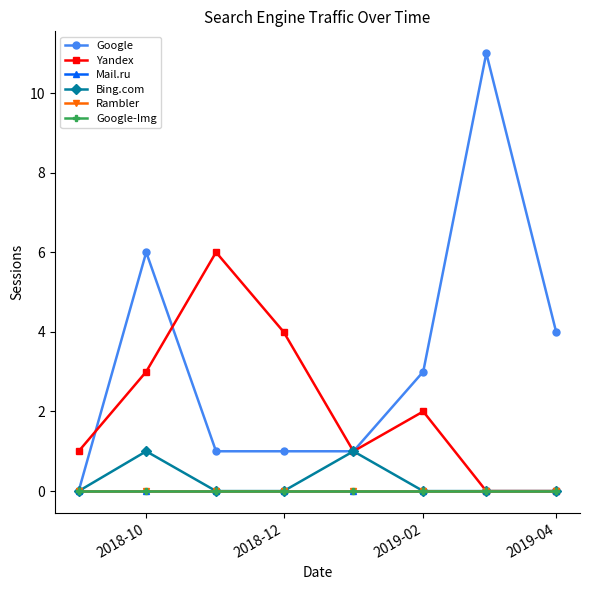

Which label corresponds to the smallest value in the chart?

2018-10